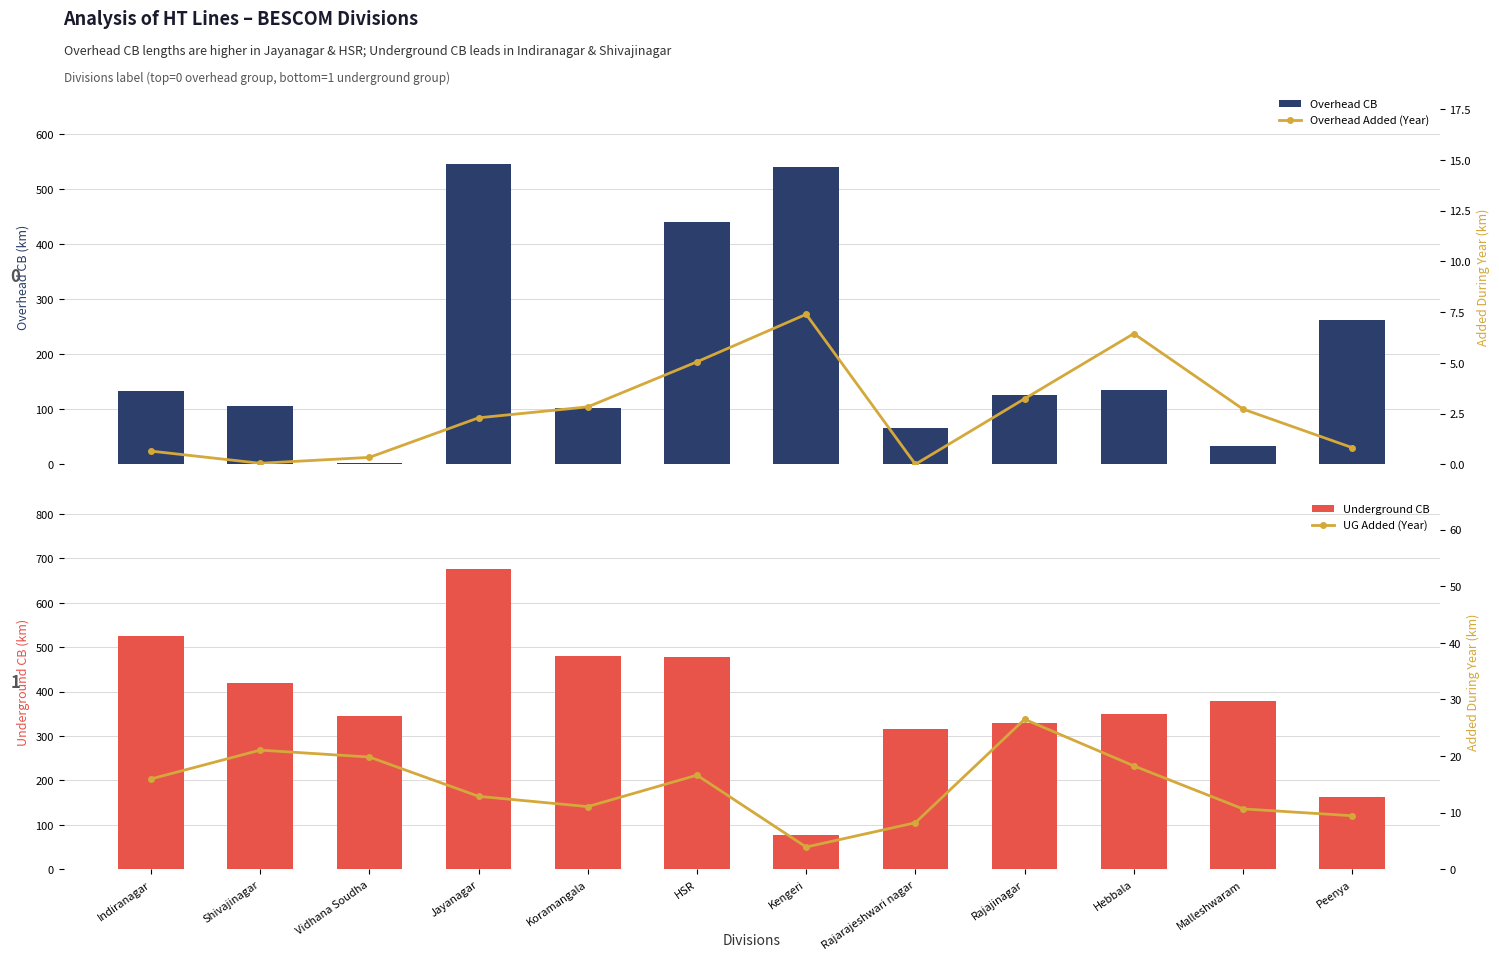

Which series changed the most between Rajarajeshwari nagar and Hebbala?

Overhead CB